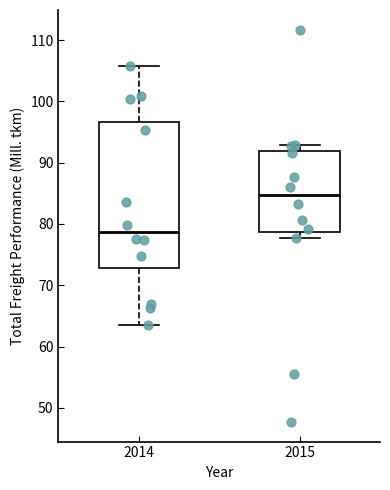

Which box has the highest median line?

2015